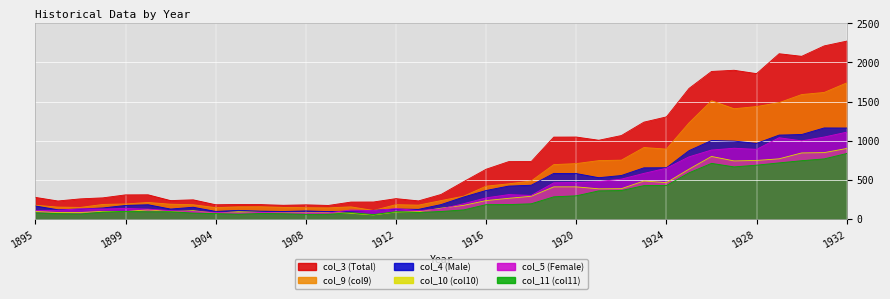

What is the maximum value shown in the chart?

2271